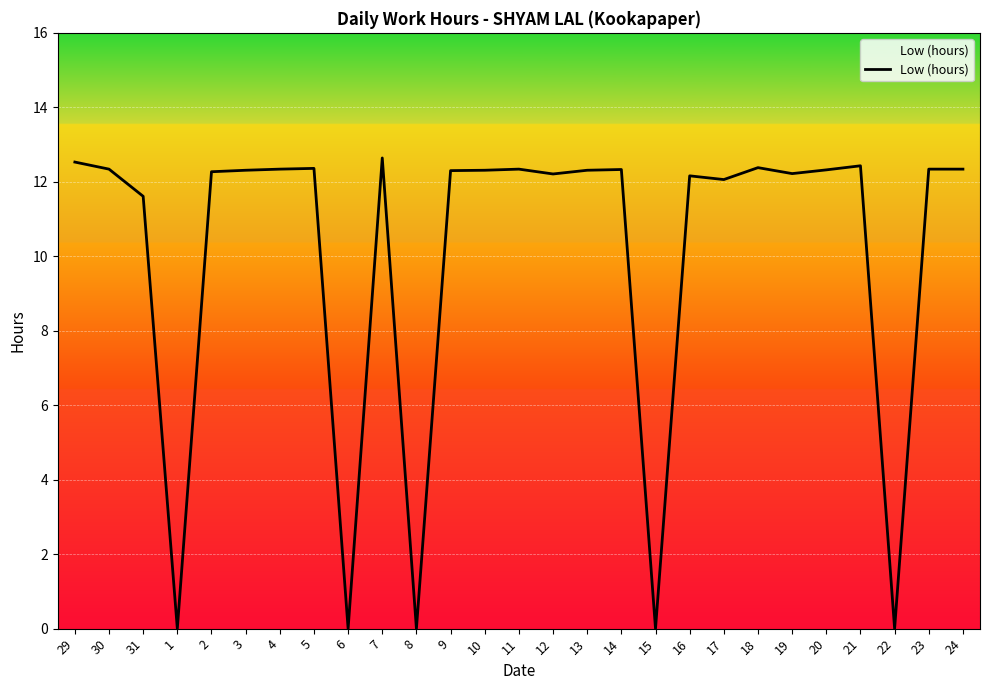

What is the change in value from 10 to 21?

+0.1